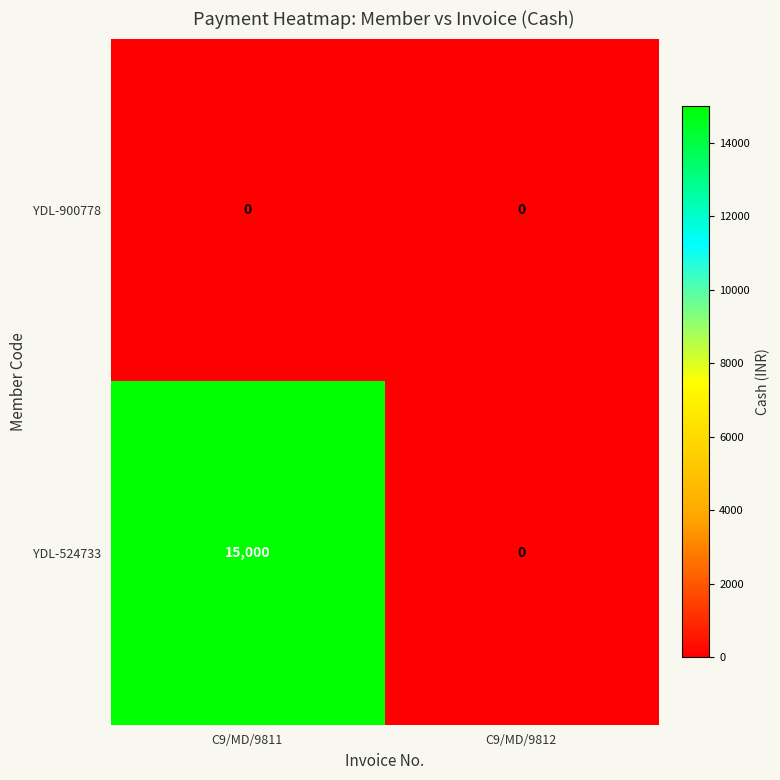

List the series in order of their peak value, lowest first.

YDL-900778, YDL-524733